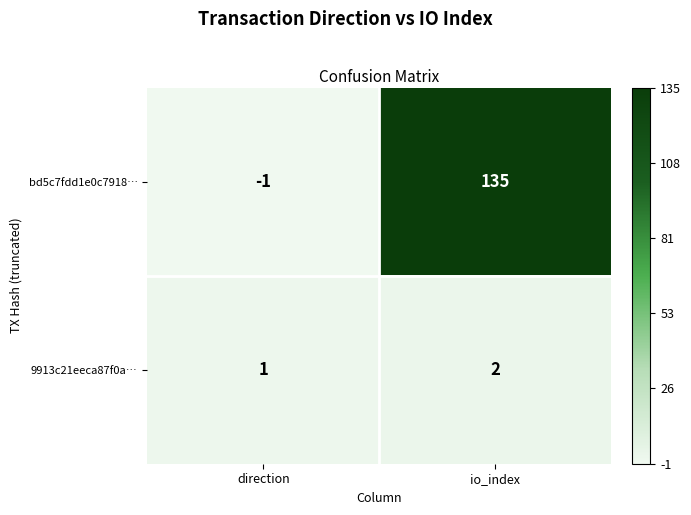

The 9913c21eeca87f0a… series shows 1 at direction. True or false?

True